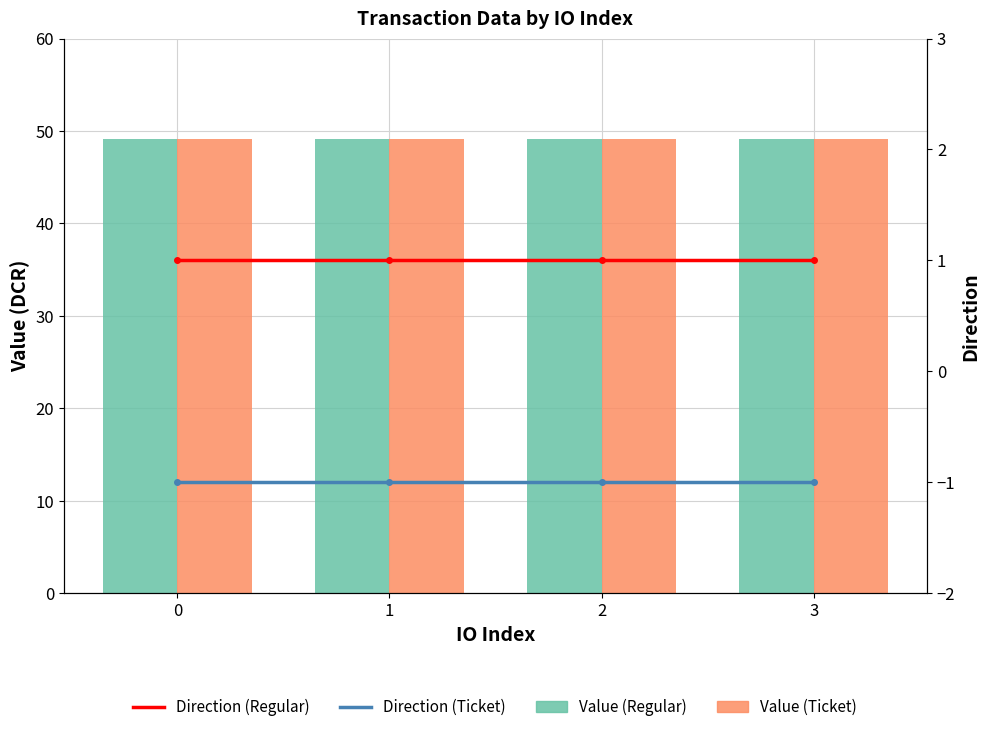

What is the maximum value for Direction (Ticket)?

-1.0